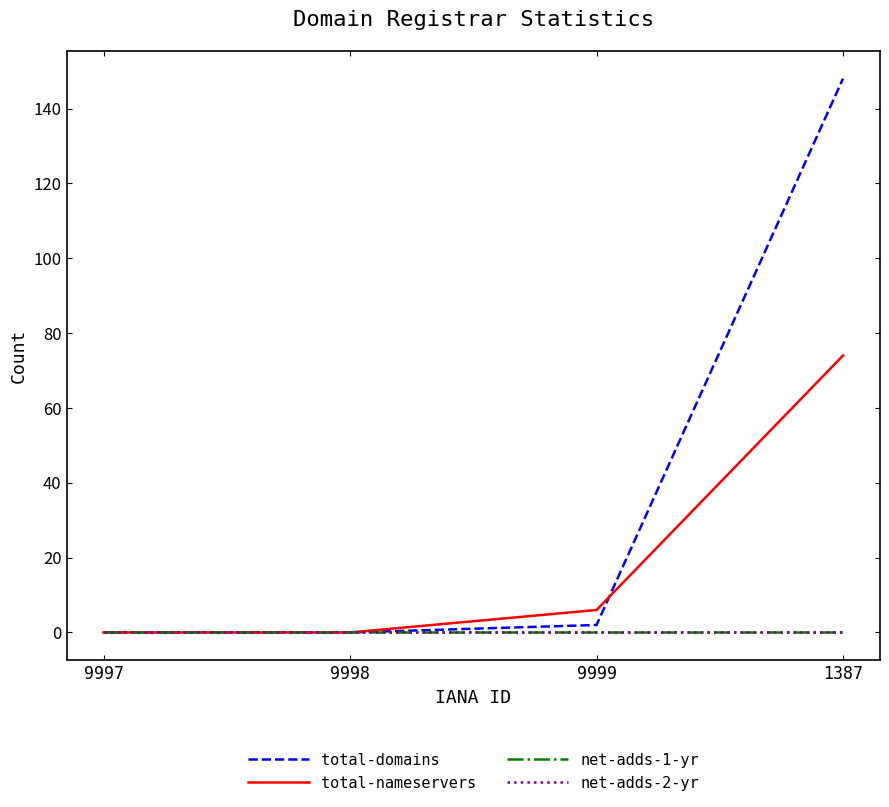

After their last crossing, which series has the higher values: total-nameservers or total-domains?

total-domains